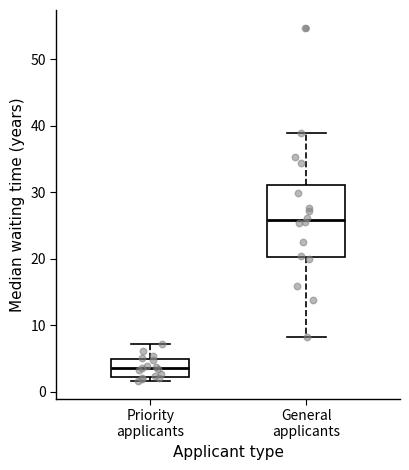

Where does the upper whisker of the box for Priority applicants end on the y-axis? The values are not printed on the chart, so give them approximately, as read against the axis.

7